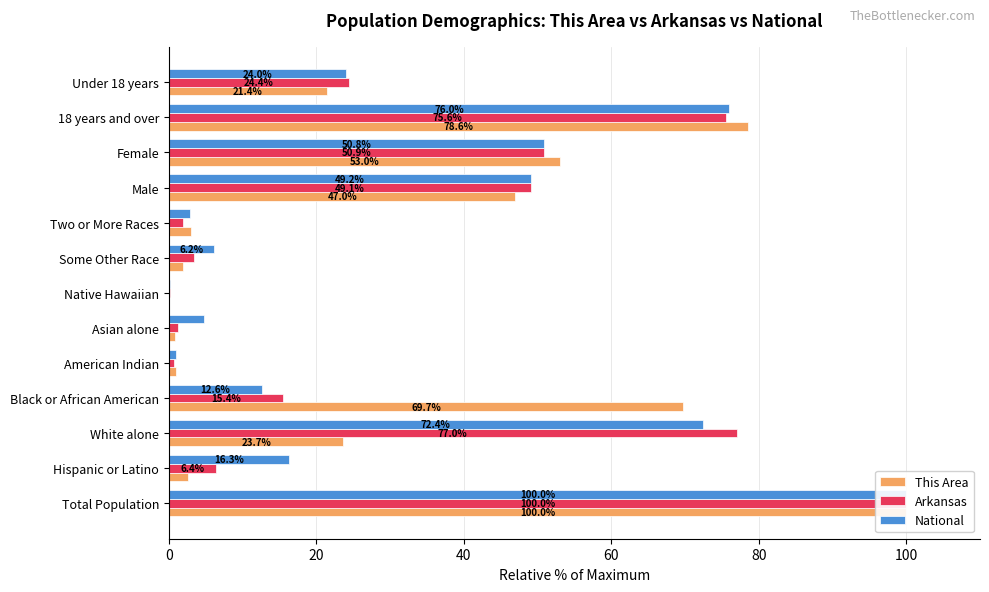

What is the difference between the maximum and second lowest values in the National series?

99.1